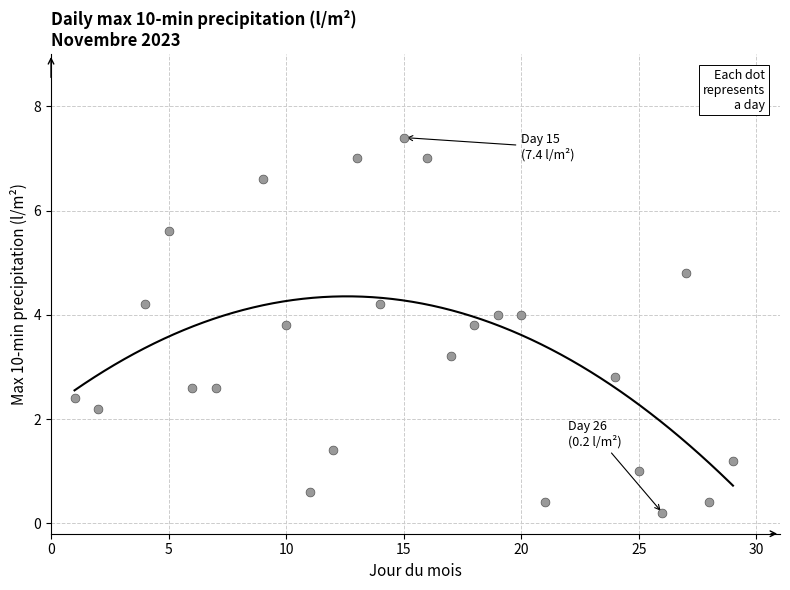

What is the range of Y values (max minus min)?

7.2